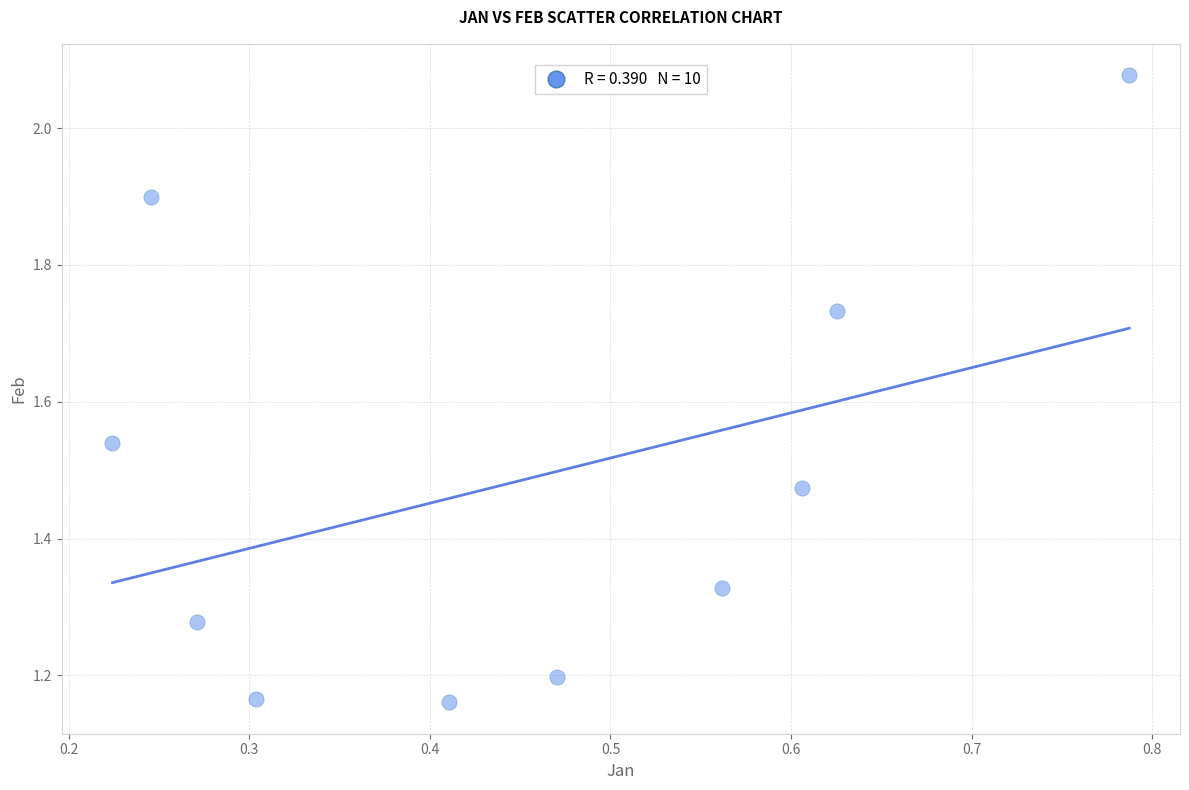

What is the range of Y values (max minus min)?

0.9